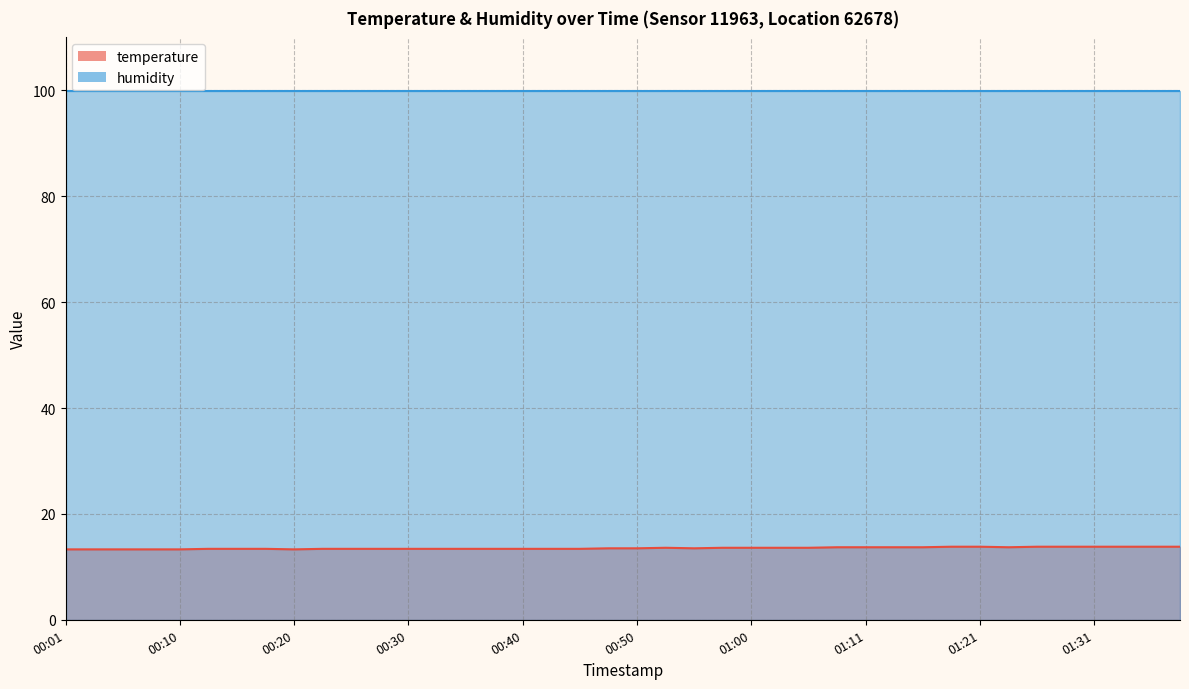

How many interior local peaks (higher than both neighbors) does the data have?

1